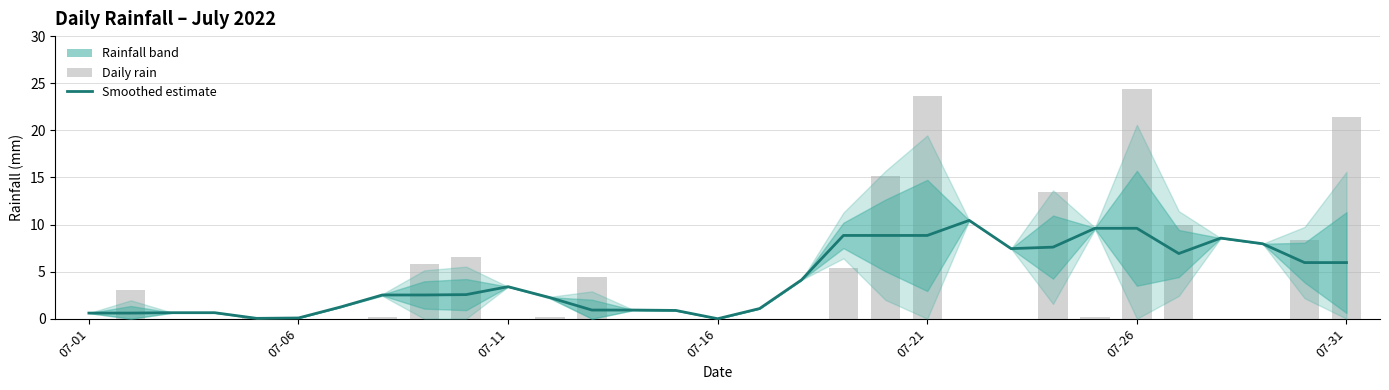

How many data points are less than 2?

12